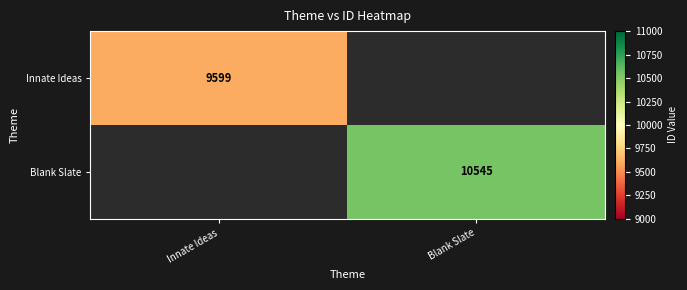

The Blank Slate series shows 14708 at Blank Slate. True or false?

False